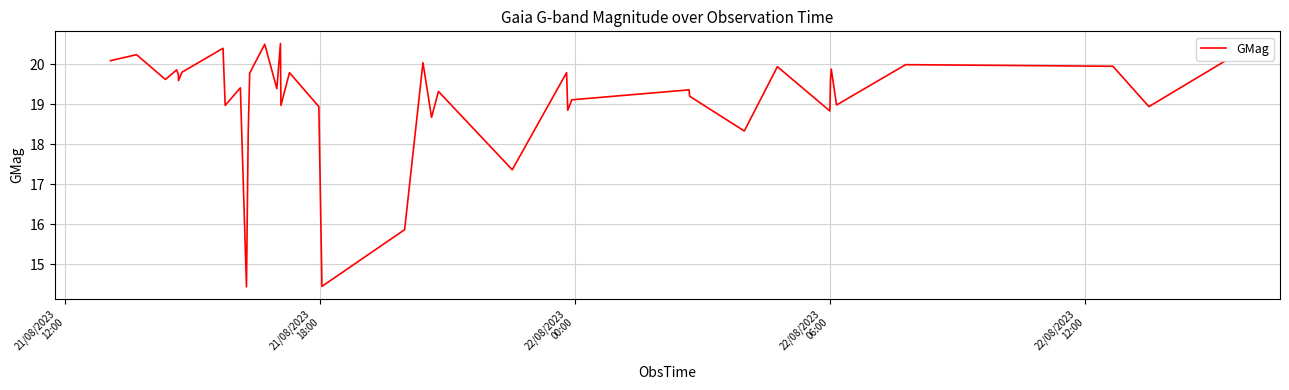

What is the greatest value displayed?

20.5